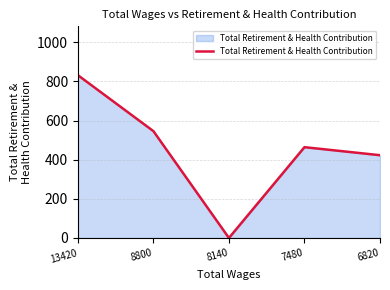

What is the sum of all values?

2265